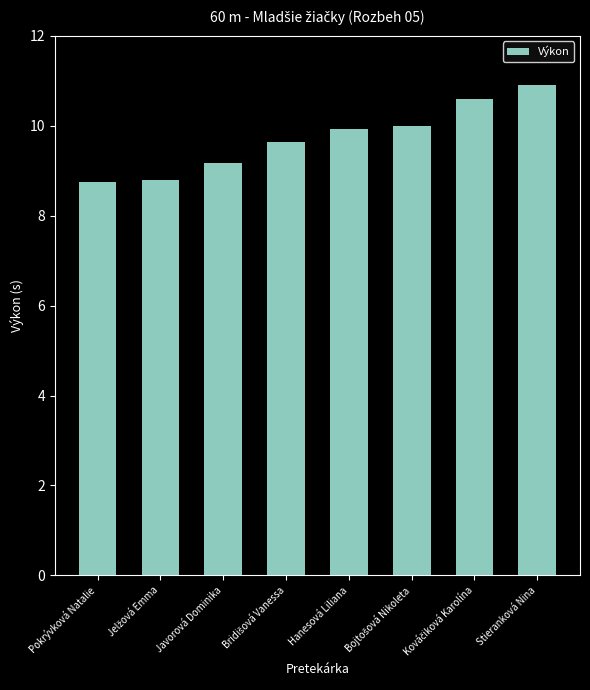

Reading right to left, transcribe all the data shown in this chart.

10.9	10.6	10.0	9.9	9.6	9.2	8.8	8.8